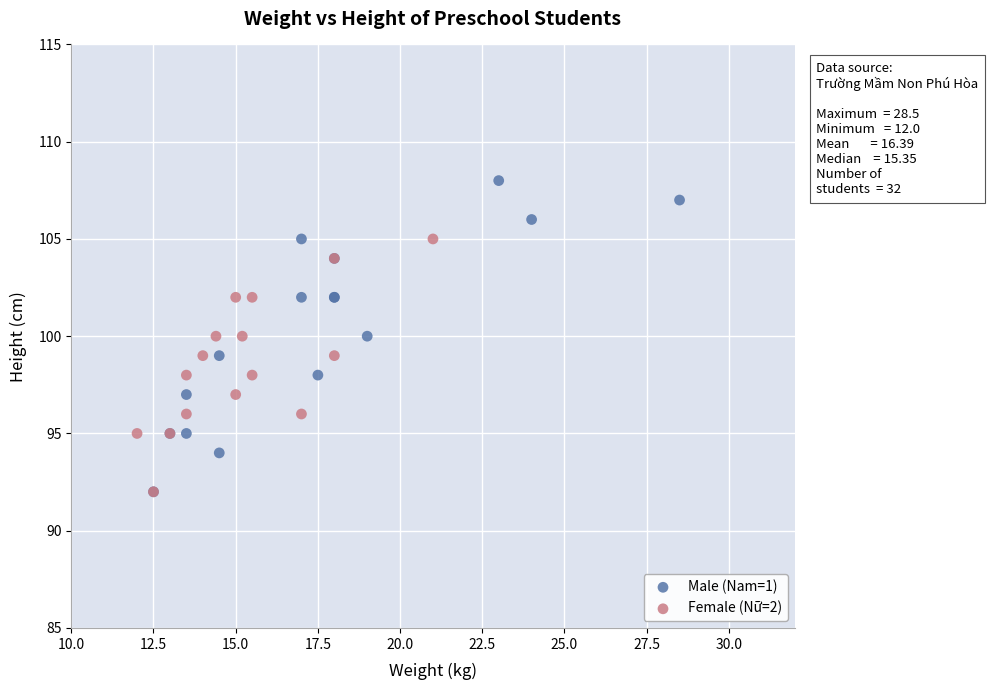

Which series has the largest Y range (max minus min)?

Male (Nam=1)